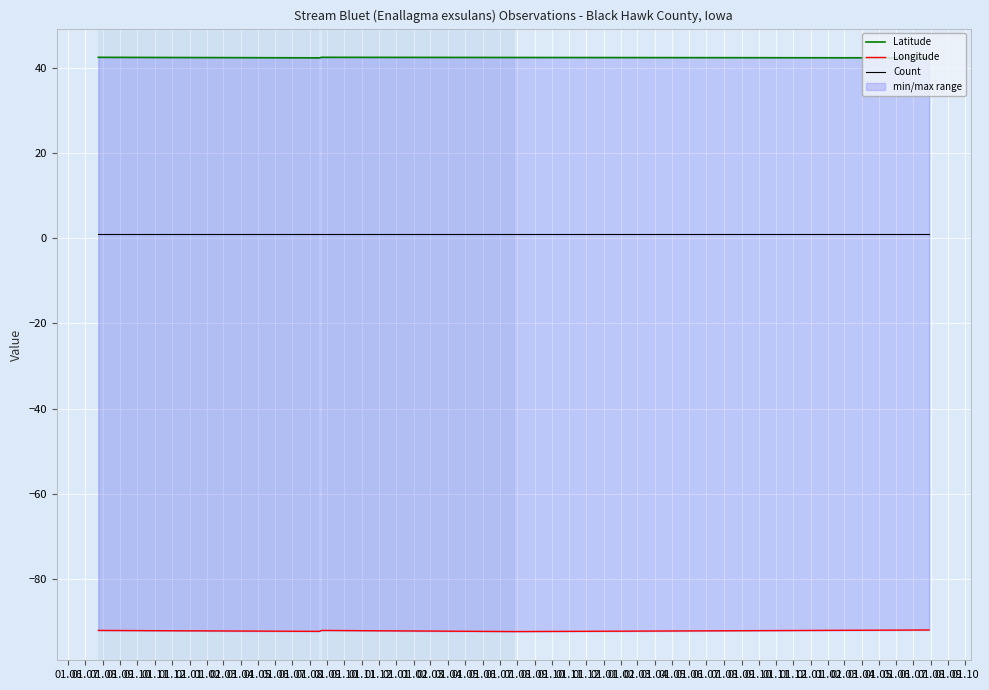

Is this an area chart (filled region under the line)?

No